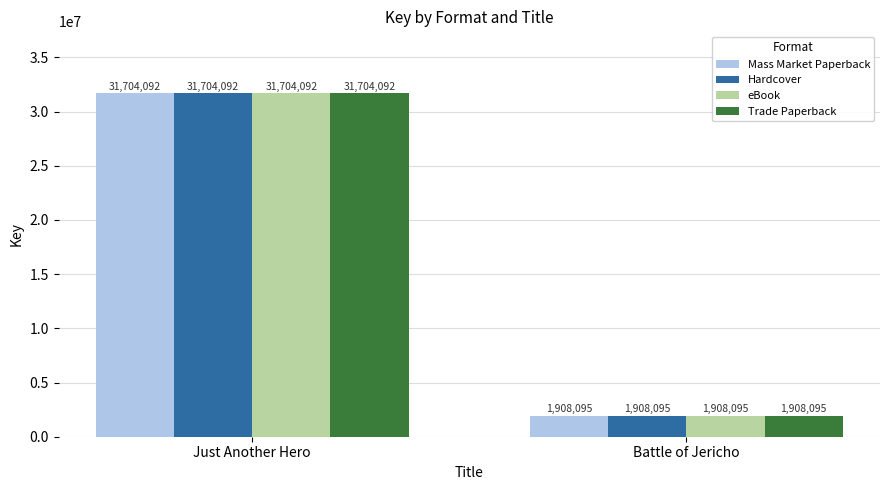

What is the label of the 2nd bar from the right?

Just Another Hero